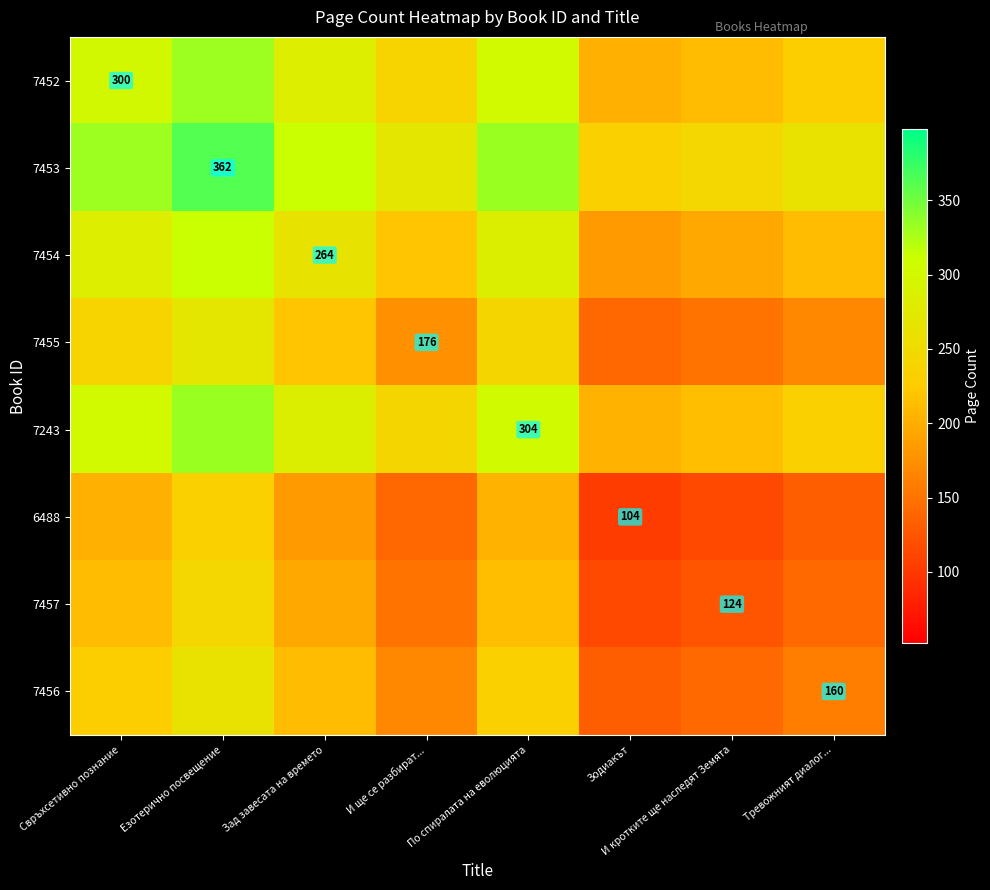

Is it true that 6488 equals 104 at Зодиакът?

True